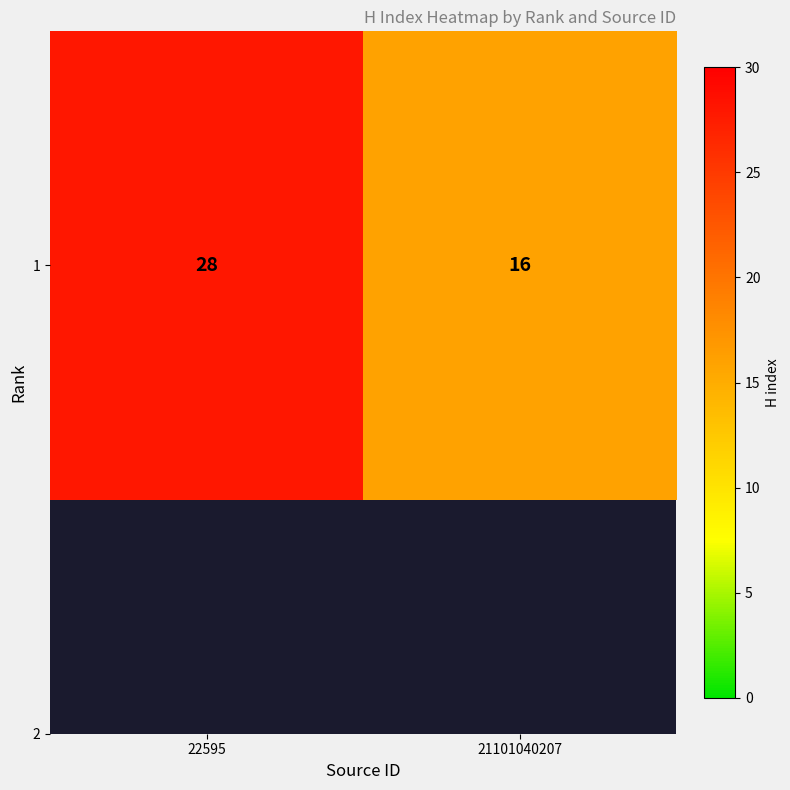

Reading left to right, extract all data points from this chart.

22595=28	21101040207=16